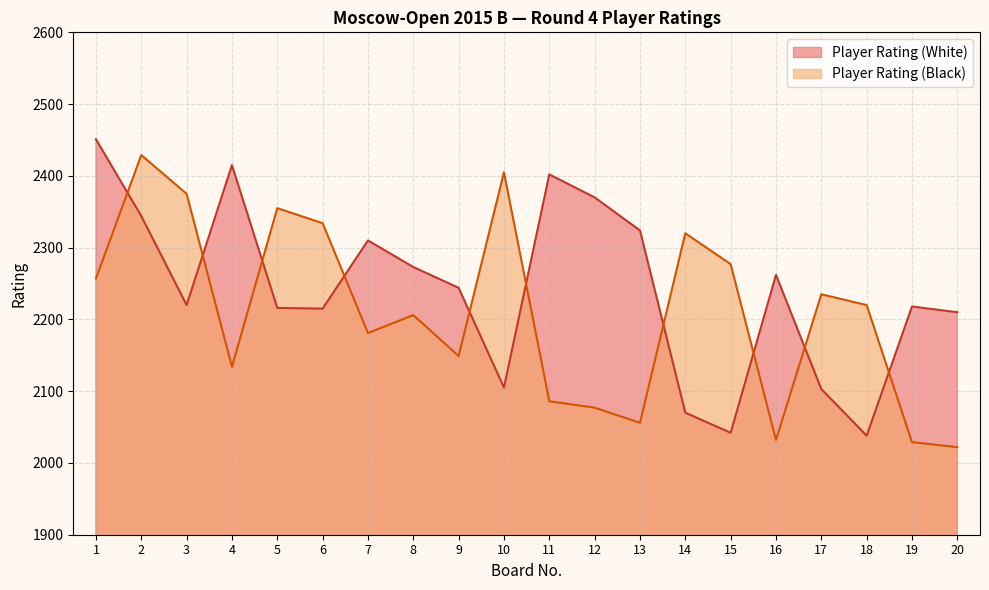

Rank the series by their maximum value, from lowest to highest.

Player Rating (Black), Player Rating (White)